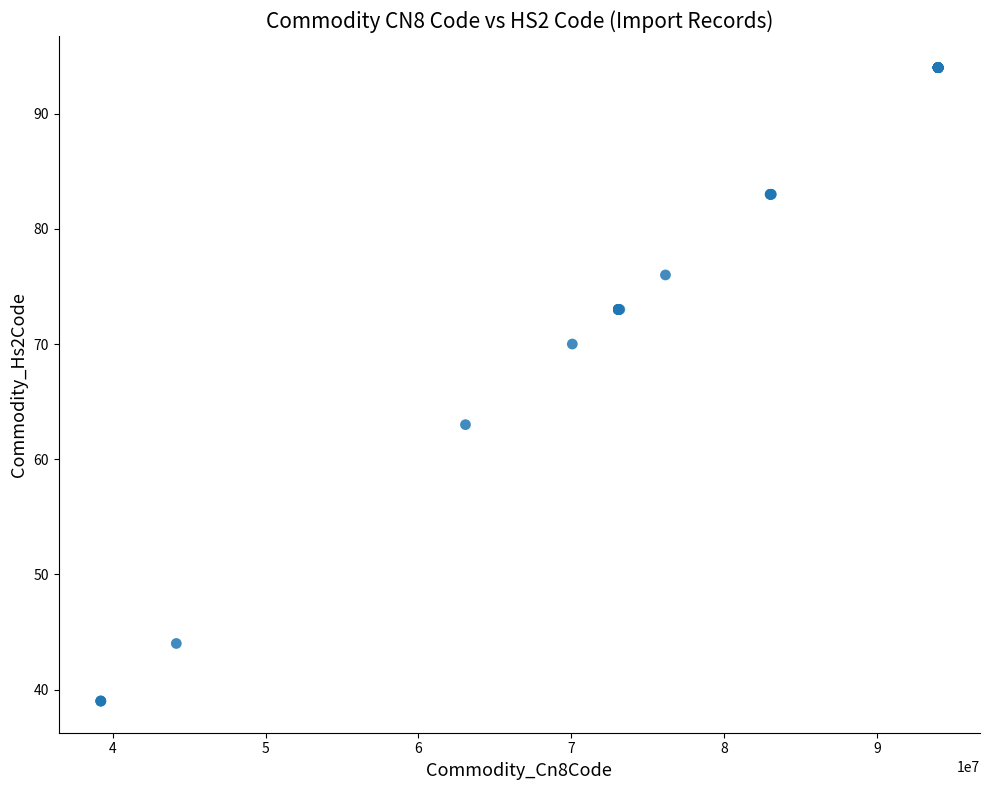

What Y value in the scatter plot is closest to 66?

63